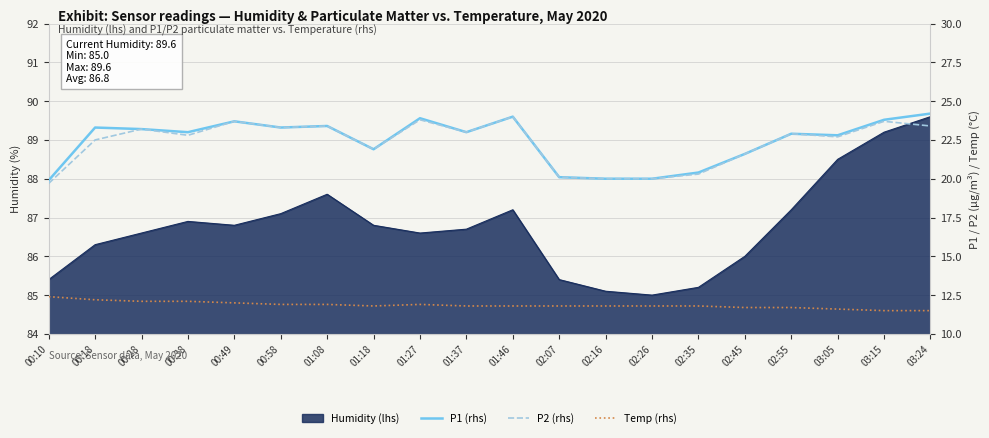

True or false: Temp (rhs) and P2 (rhs) cross at least once.

False